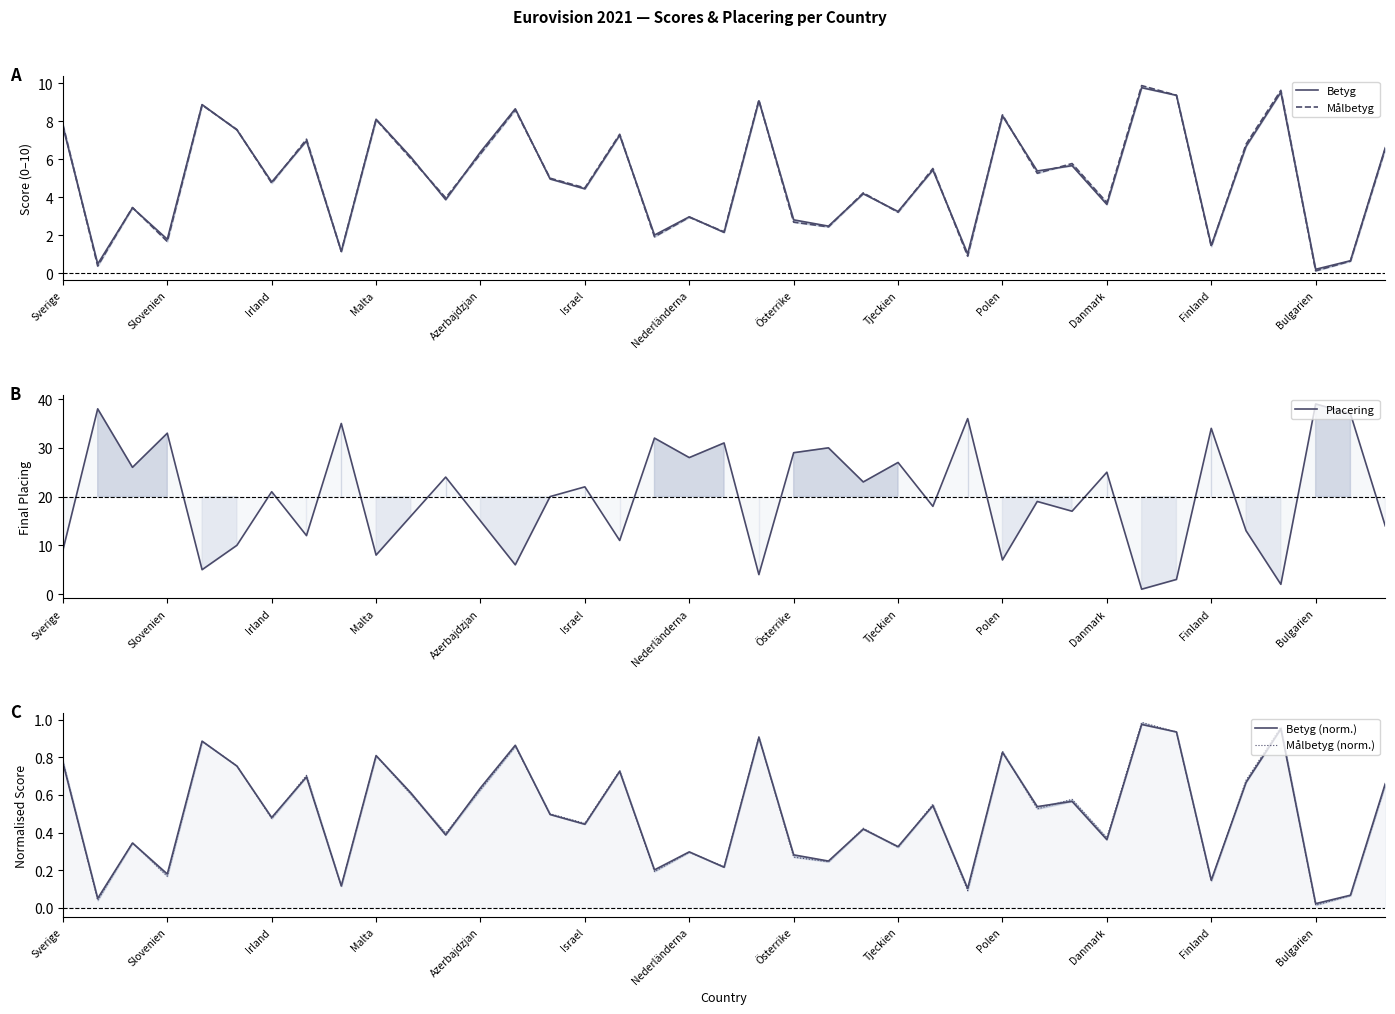

What is the label of the 39th point from the right?

Sverige